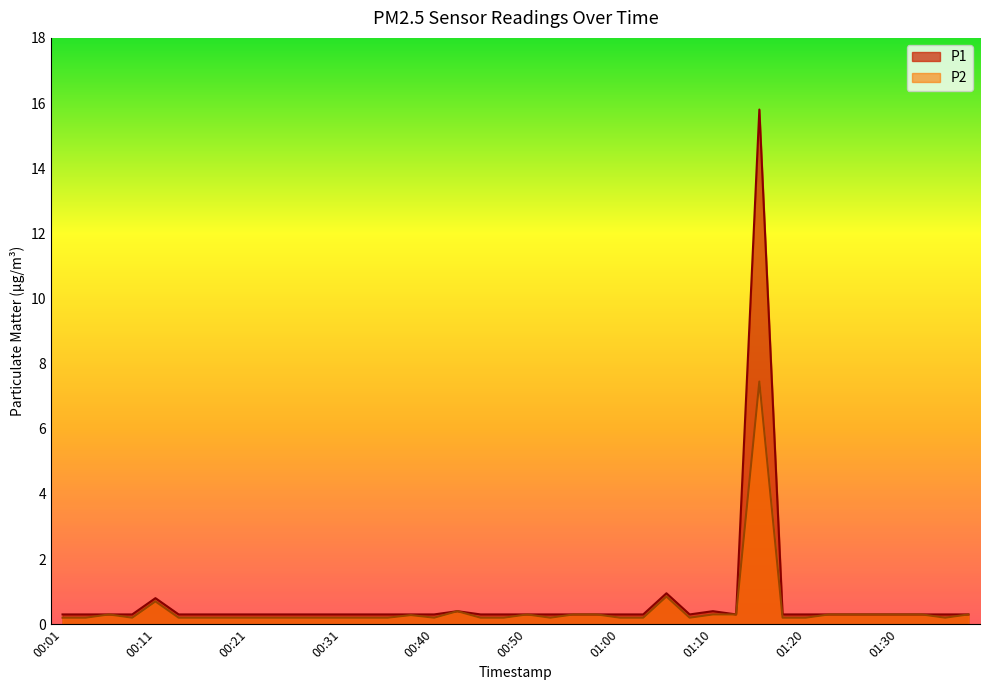

What is the sum of the P1 values at 00:40 and 00:45?

0.6